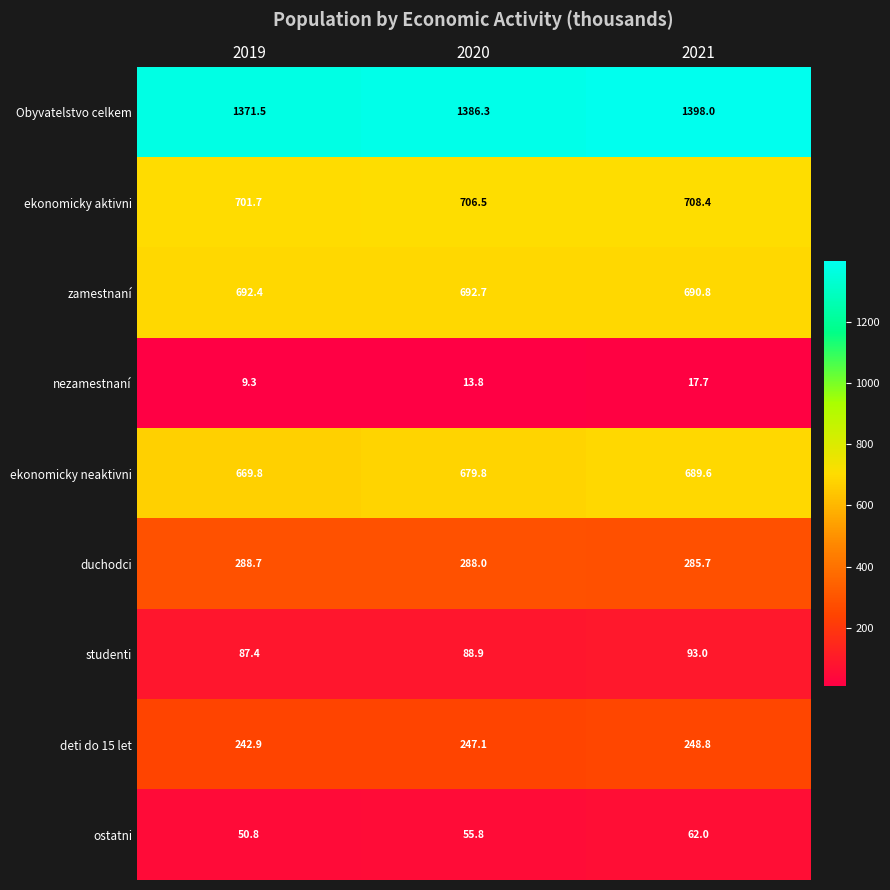

Is it true that nezamestnaní equals 17.7 at 2021?

True